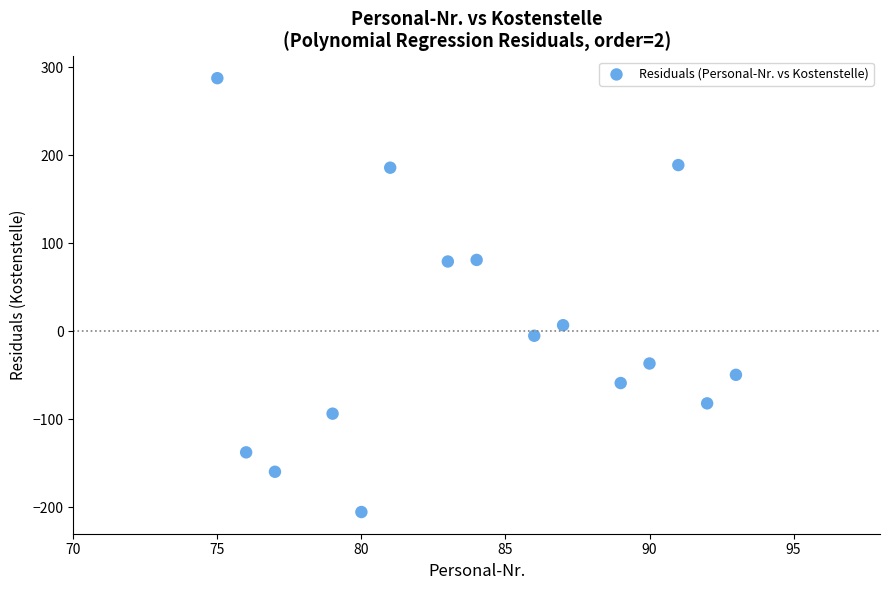

What is the range of Y values (max minus min)?

493.3